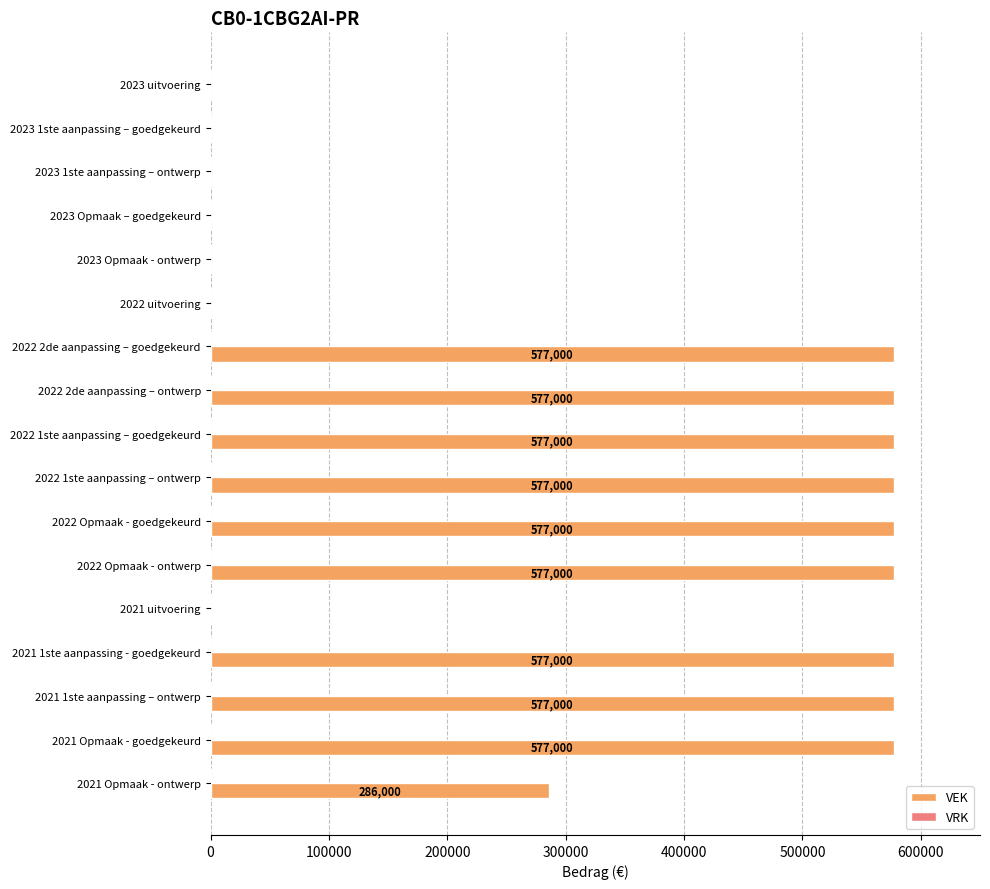

What is the sum of all values?

5479000